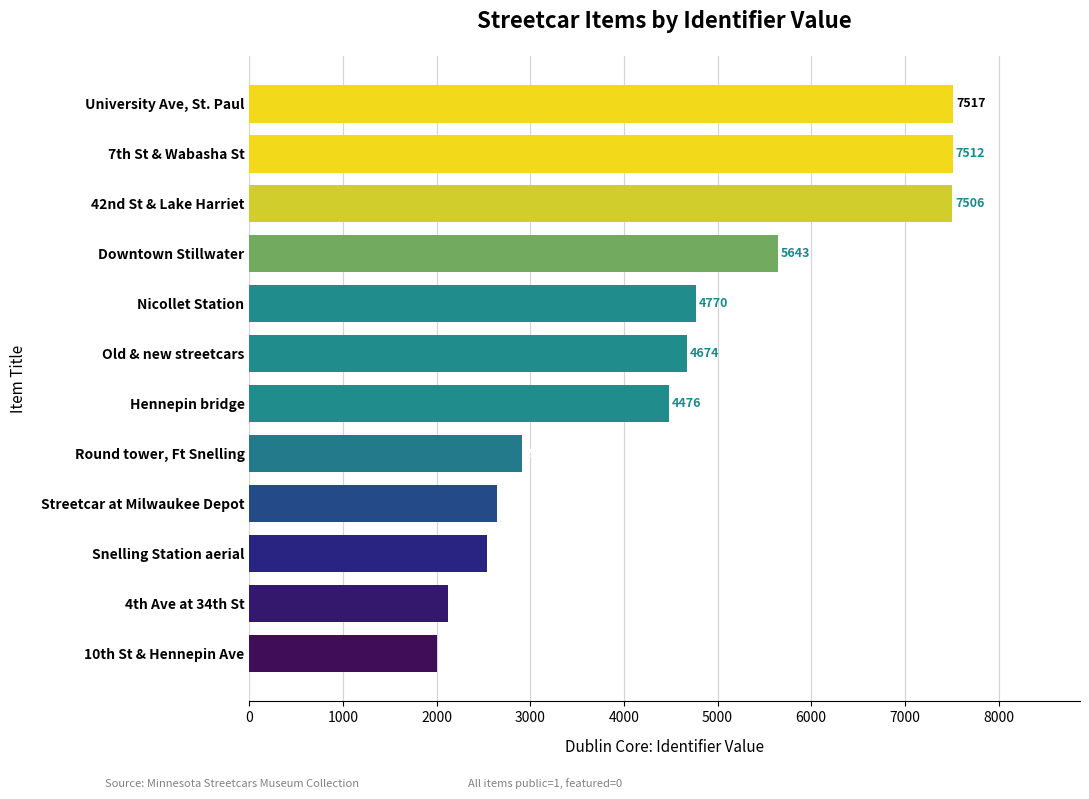

What is the average value?

4526